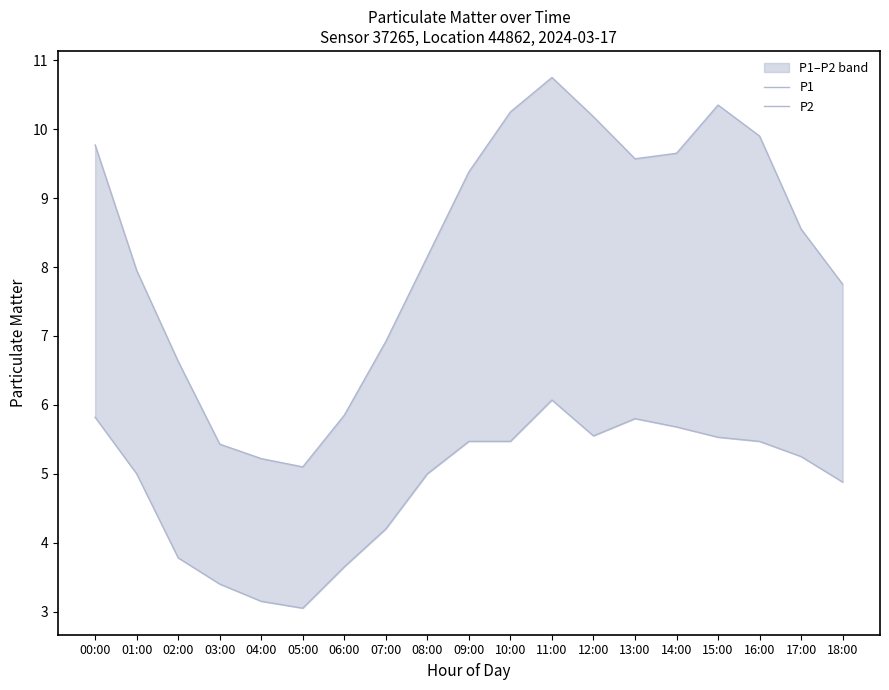

What value does the P1 series have at 00:00?

9.8